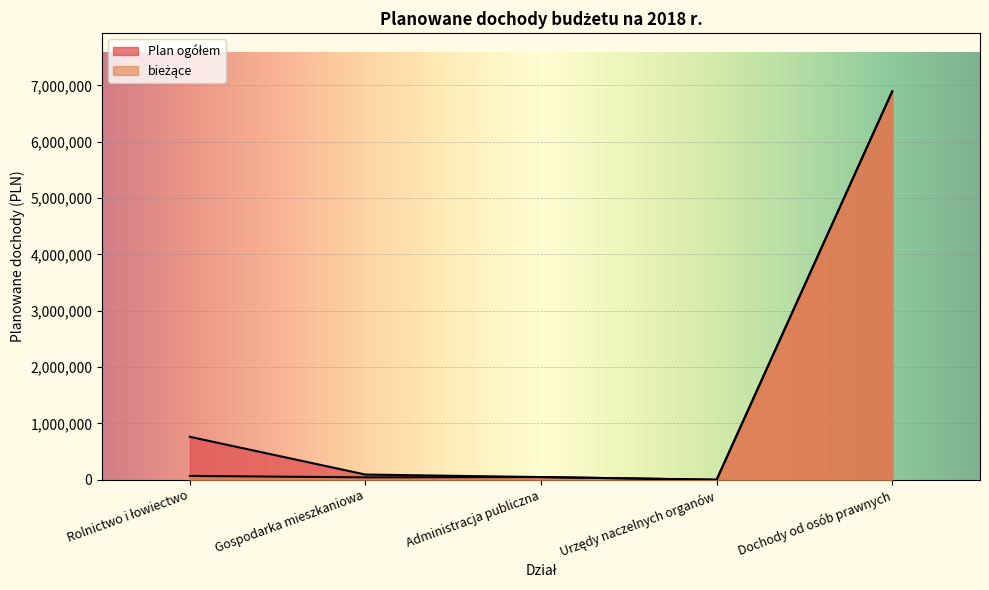

What is the label of the 1st point from the right?

Dochody od osób prawnych